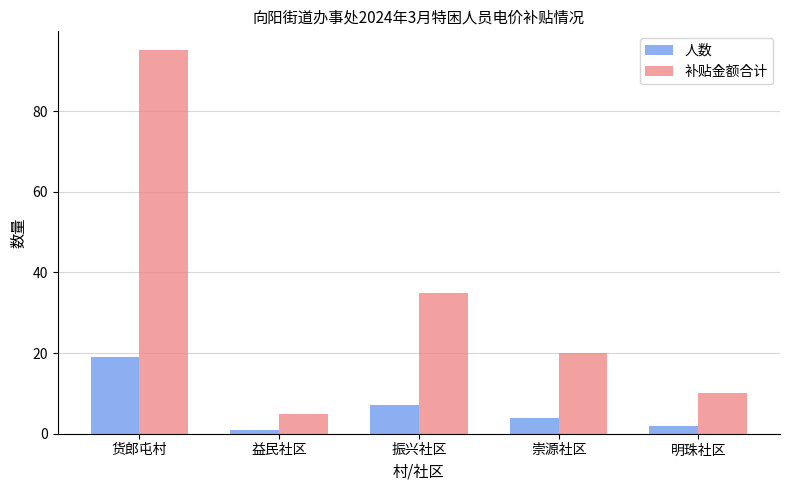

Which category has the highest value in the 补贴金额合计 series?

货郎屯村